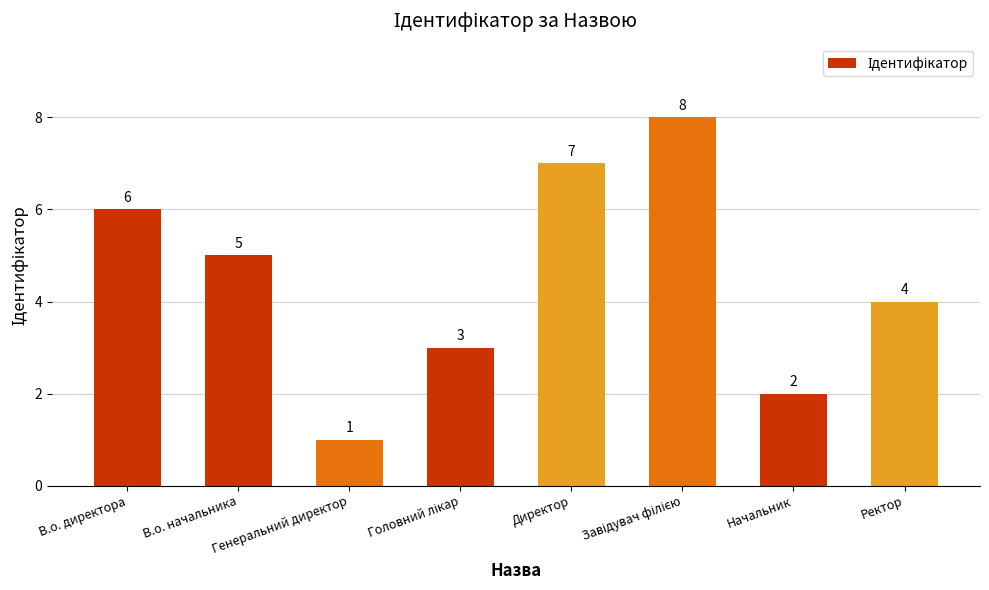

What is the difference between the maximum and minimum values?

7